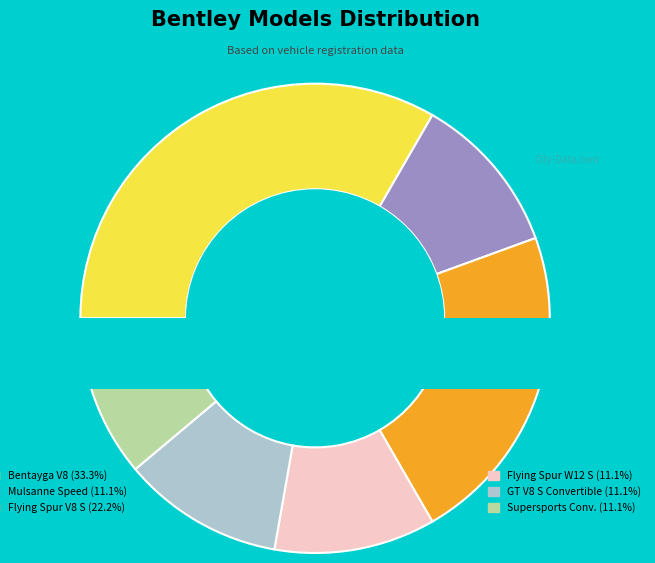

Is there any slice that represents more than half of the pie?

No